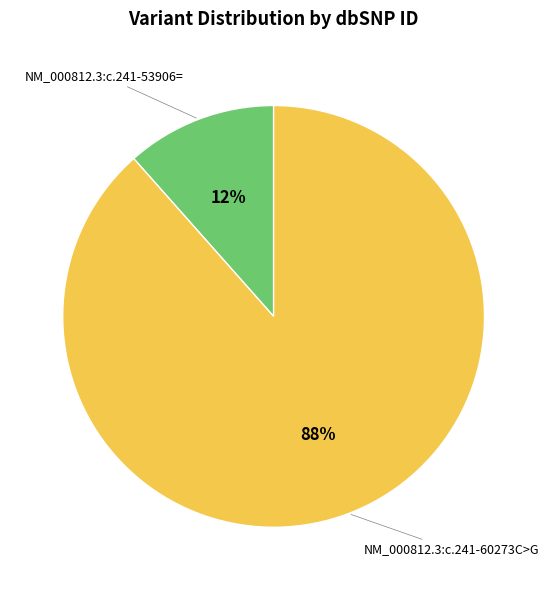

To the nearest percent, what is the combined percentage of NM_000812.3:c.241-60273C>G and NM_000812.3:c.241-53906=?

100%